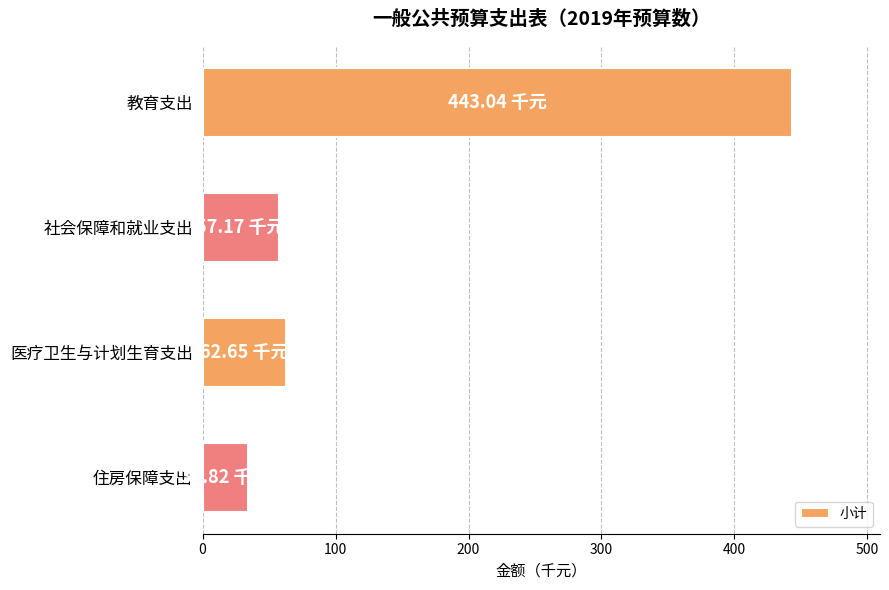

List the labels in order of value, smallest first.

住房保障支出, 社会保障和就业支出, 医疗卫生与计划生育支出, 教育支出